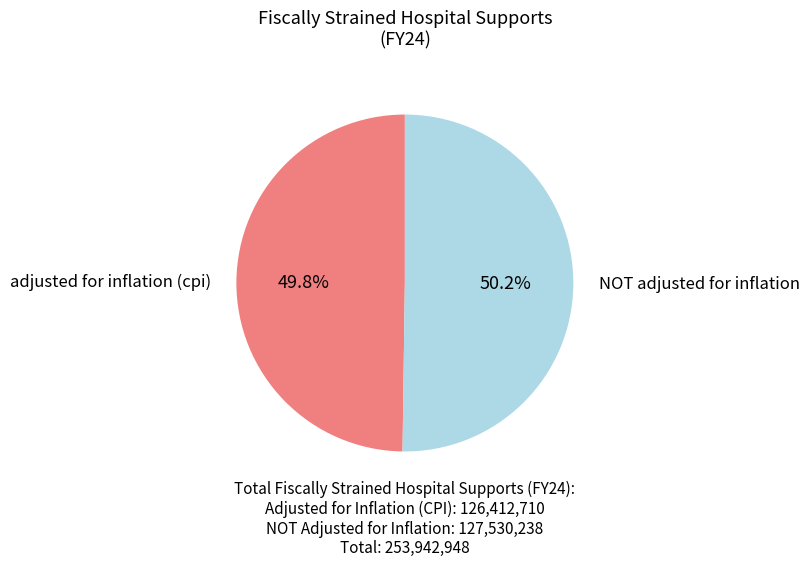

What percentage is the NOT adjusted for inflation slice, to the nearest percent?

50%